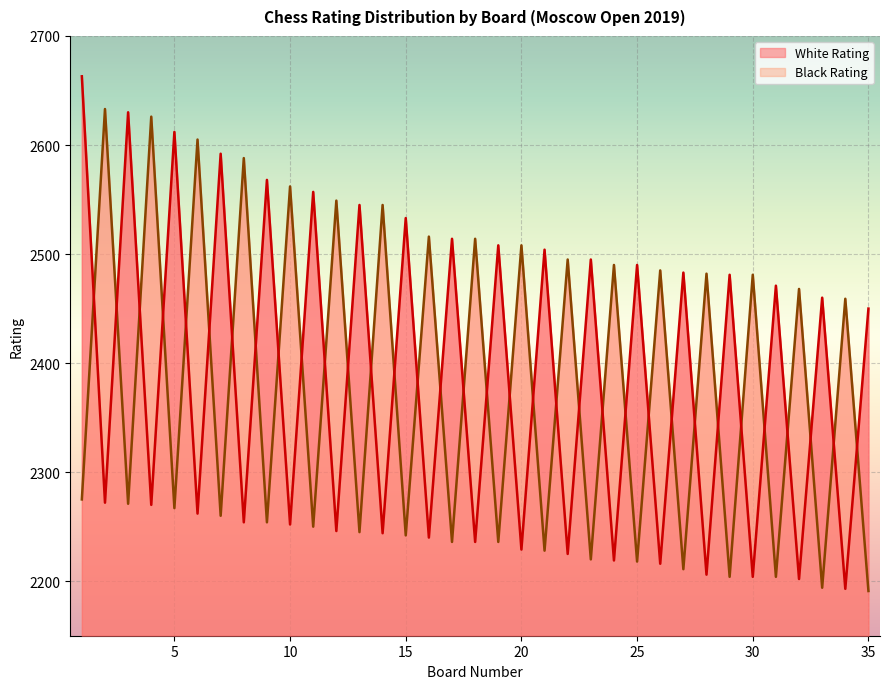

At which category does White Rating reach its first local peak?

3